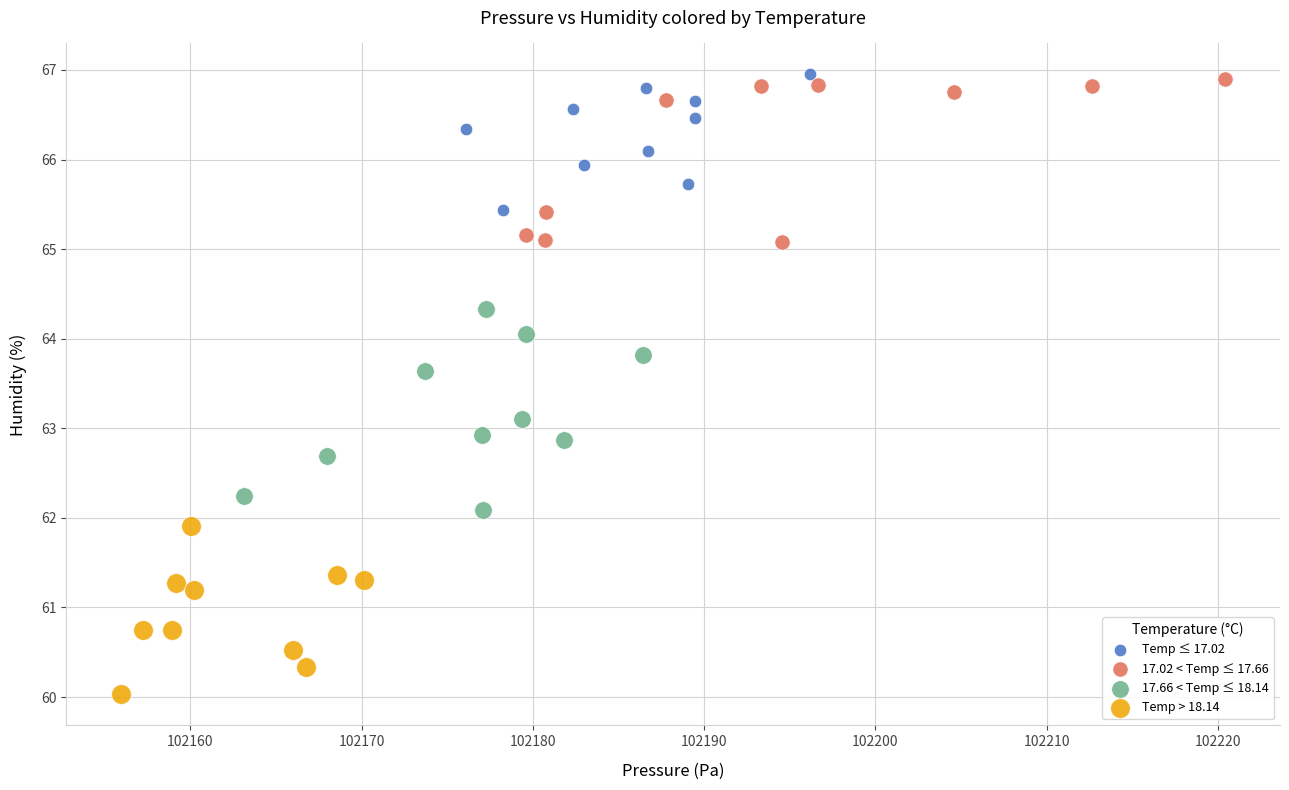

Which series has the largest Y range (max minus min)?

17.66 < Temp ≤ 18.14